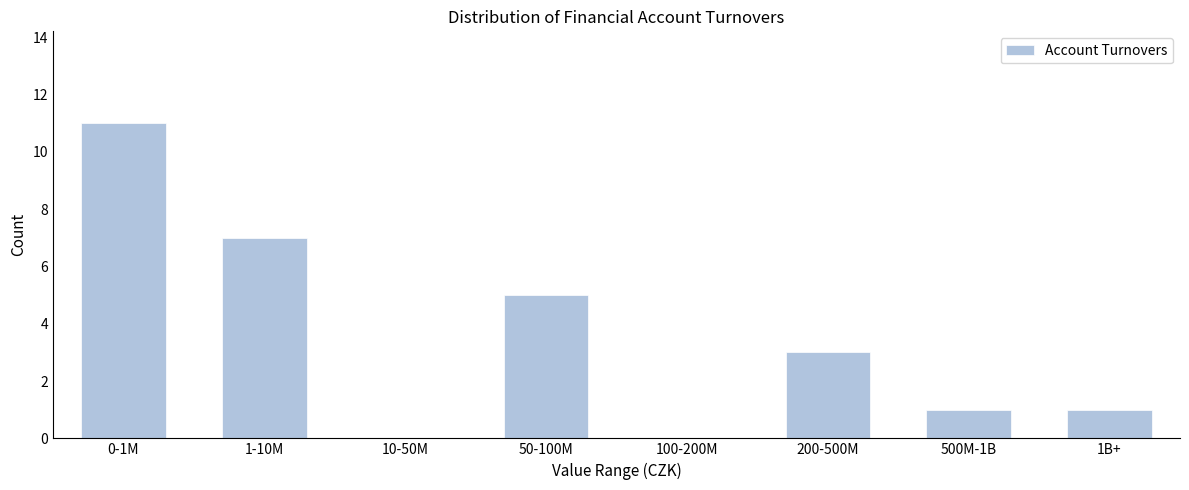

Reading right to left, extract all data points from this chart.

1B+=1	500M-1B=1	200-500M=3	100-200M=0	50-100M=5	10-50M=0	1-10M=7	0-1M=11